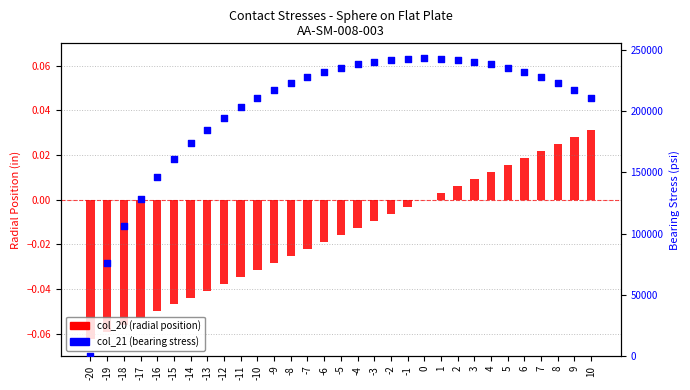

What is the total value across all series at 8?

222974.7